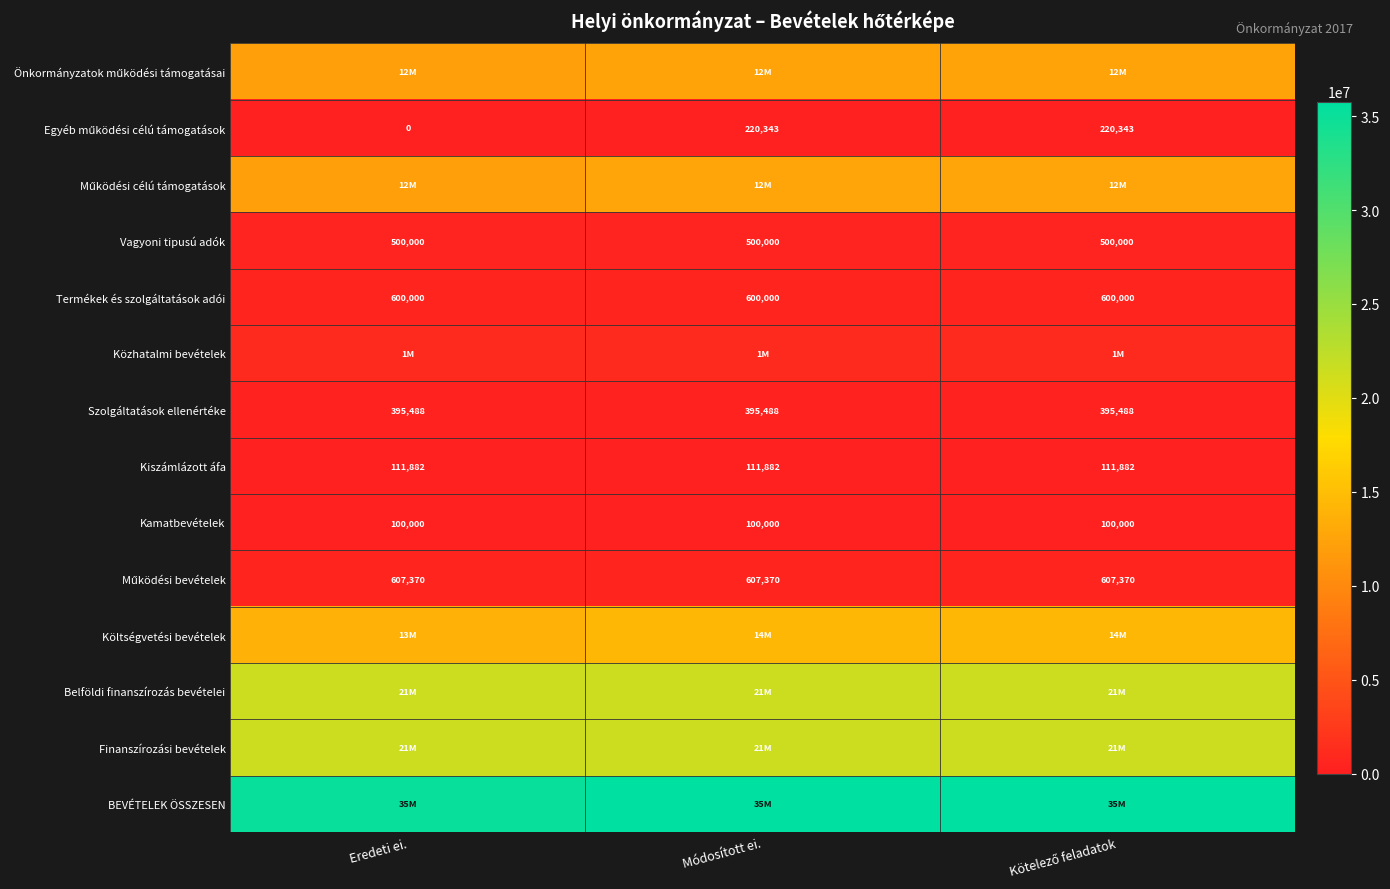

What is the sum of all Szolgáltatások ellenértéke values?

1186464